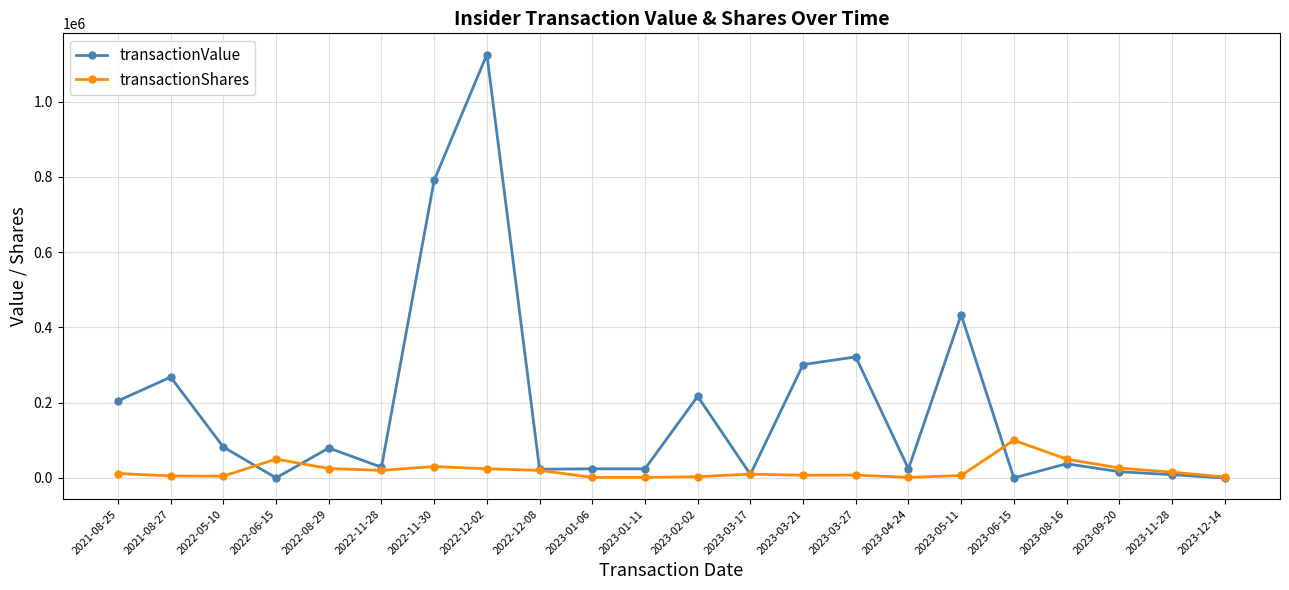

Which series has the largest range (max minus min)?

transactionValue